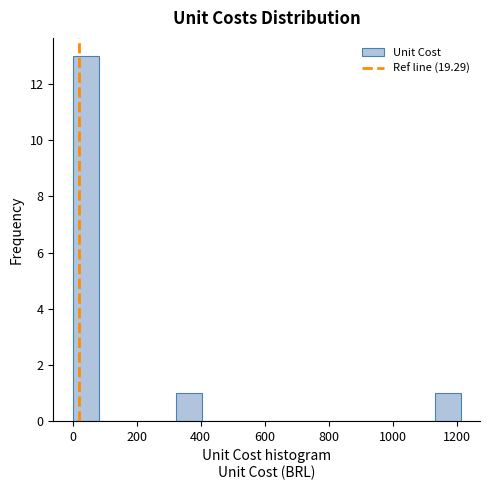

Which range on the x-axis has the tallest bar?

0 to 80